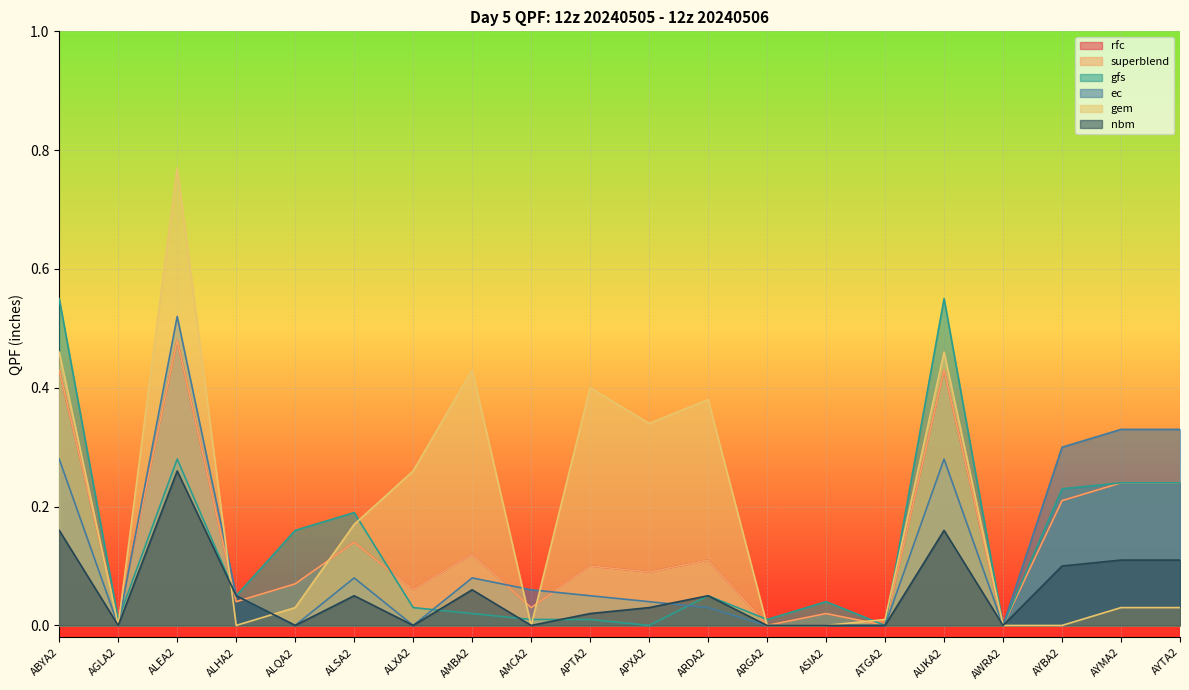

What is the spread (max minus min) of values at AYMA2?

0.3